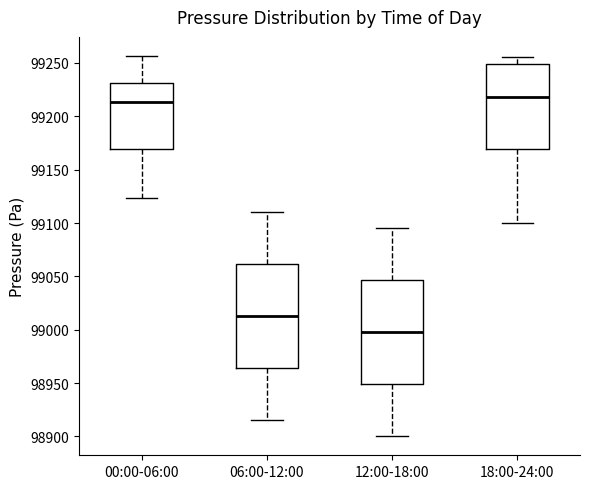

Where is the upper edge of the box for 00:00-06:00 on the y-axis? The values are not printed on the chart, so give them approximately, as read against the axis.

99230